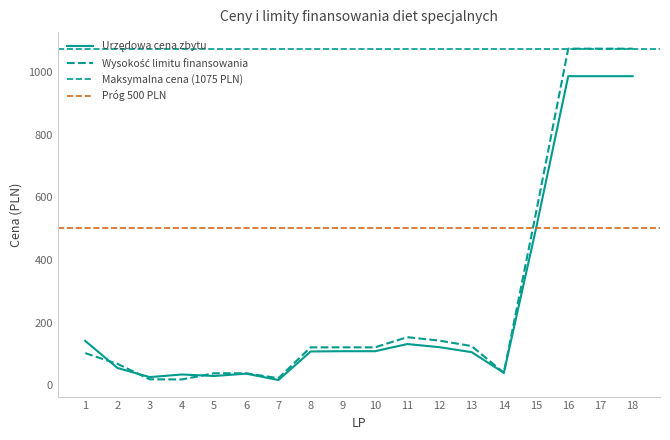

What is the difference between the Wysokość limitu finansowania values at 15 and 2?

483.0